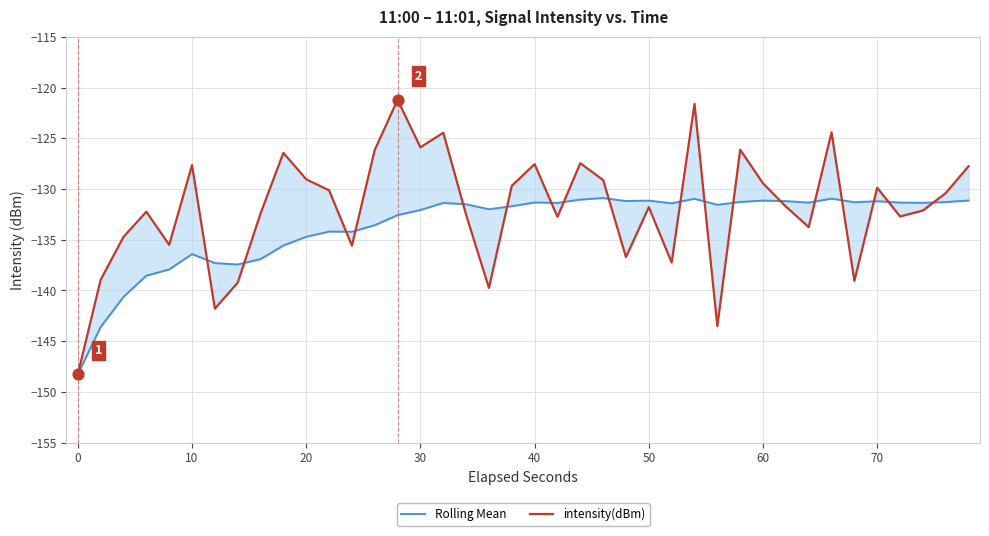

Which series has the largest Y range (max minus min)?

intensity(dBm)